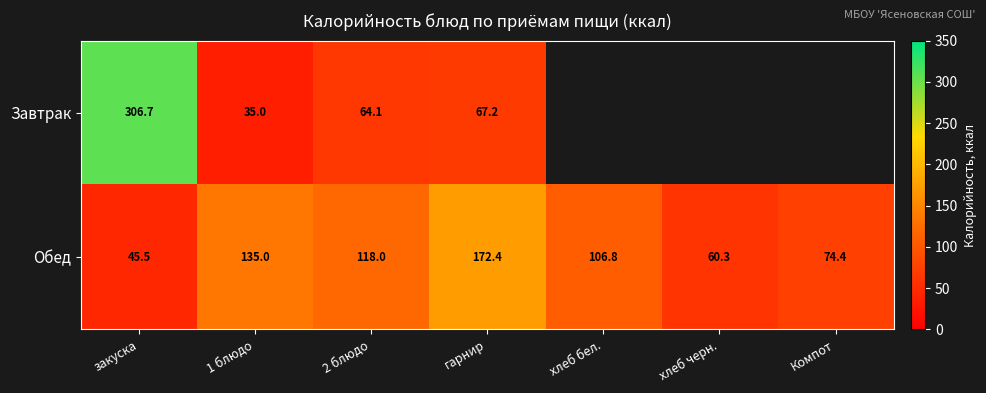

Between закуска and 1 блюдо, which series saw the biggest shift?

Завтрак